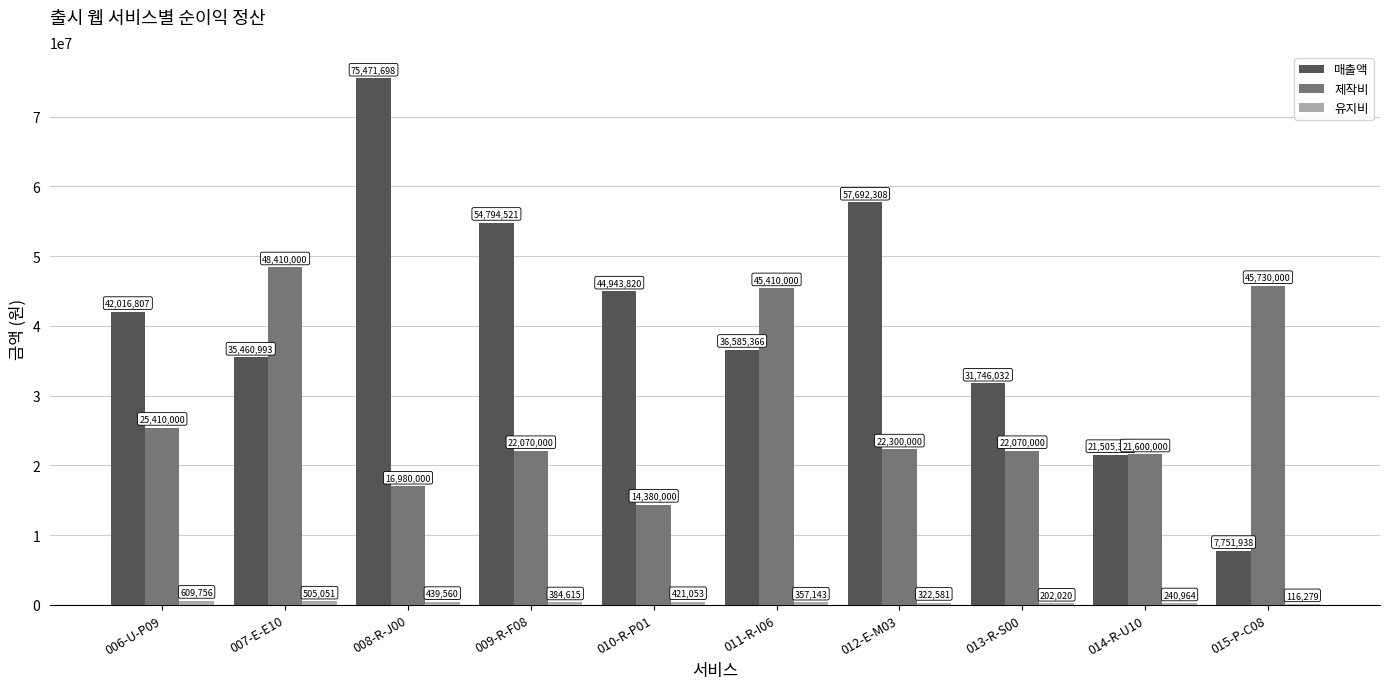

What is the difference between the 매출액 values at 008-R-J00 and 013-R-S00?

43725666